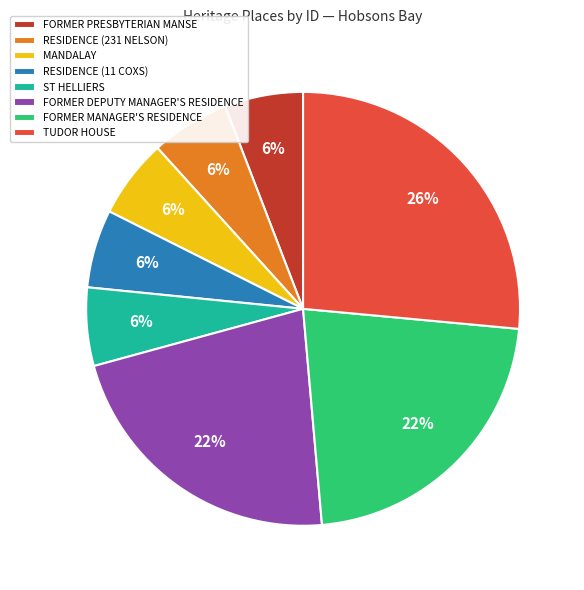

To the nearest percent, what is the combined percentage of TUDOR HOUSE and FORMER PRESBYTERIAN MANSE?

32%